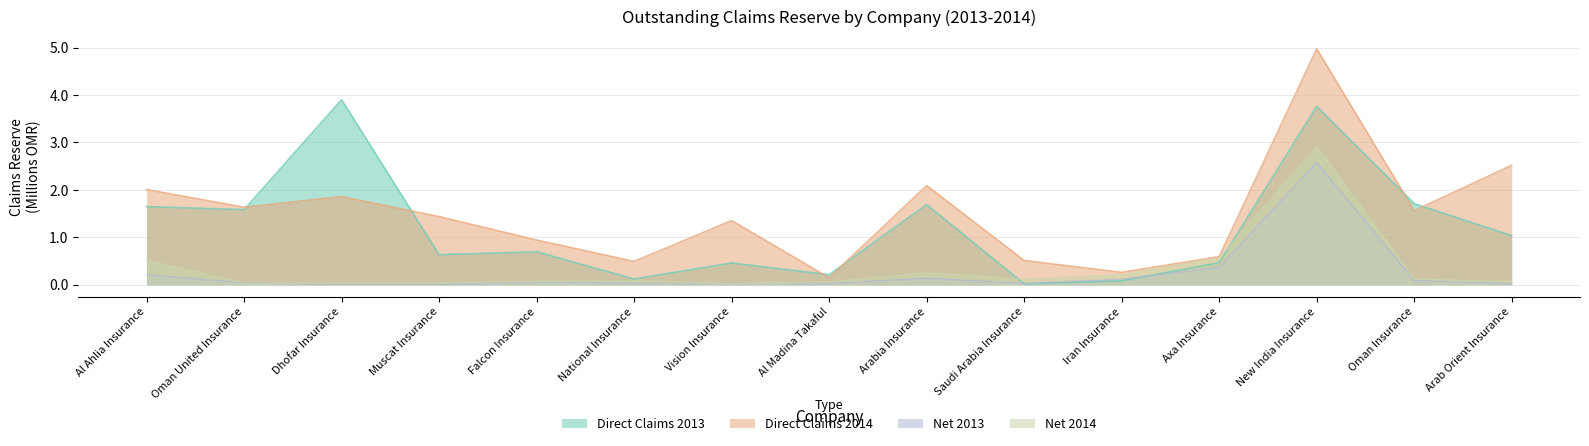

The Direct Claims 2014 series shows 2.3 at New India Insurance. True or false?

False